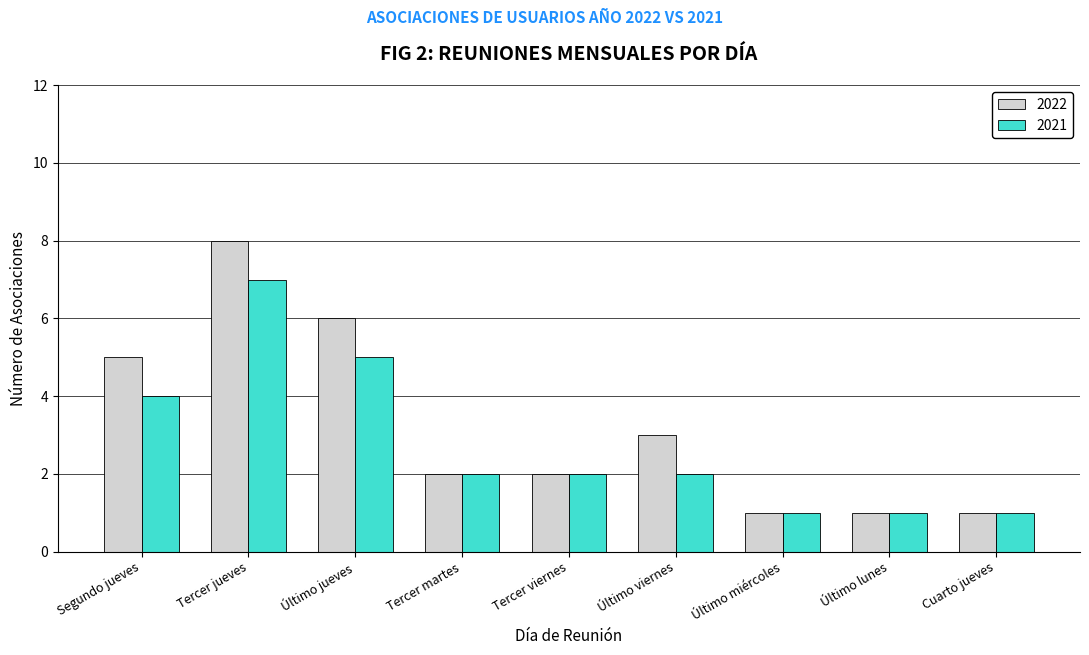

The value of 2021 at Tercer viernes is 2. True or false?

True